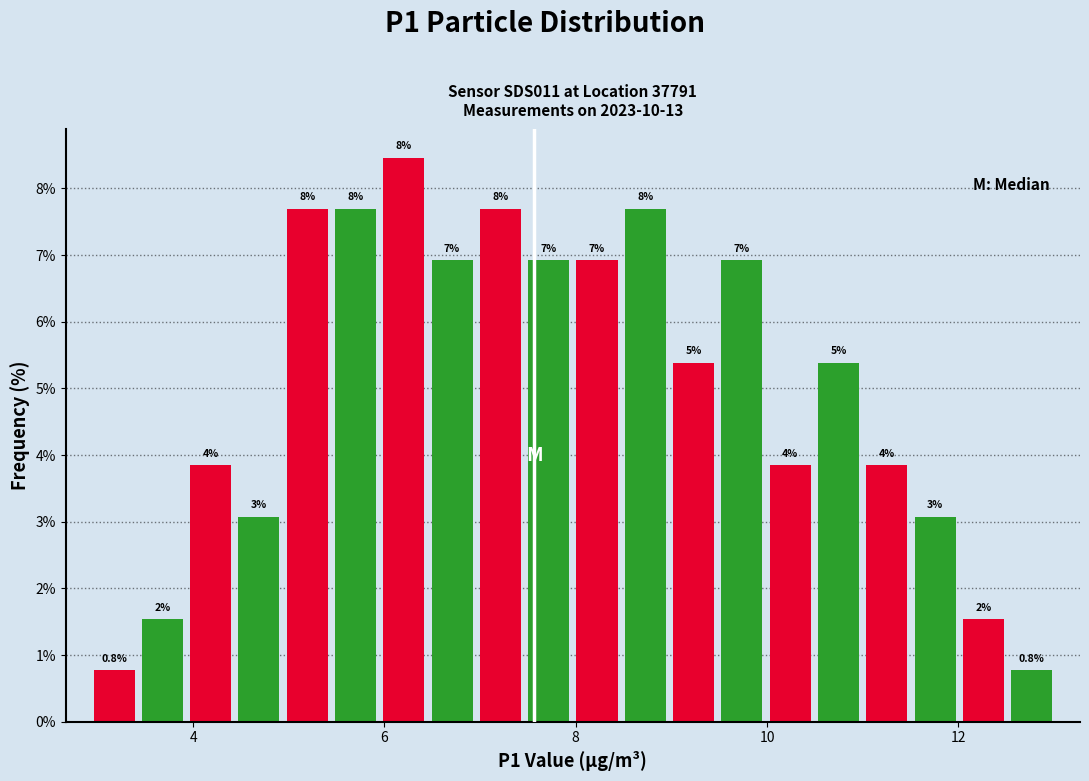

Read against the x-axis, roughly where is the centre of the tallest bar?

6.2